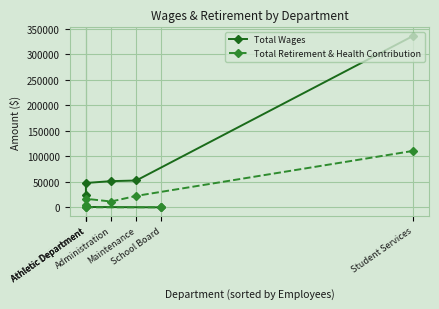

Between Administration and Athletic Department, which series saw the biggest shift?

Total Retirement & Health Contribution